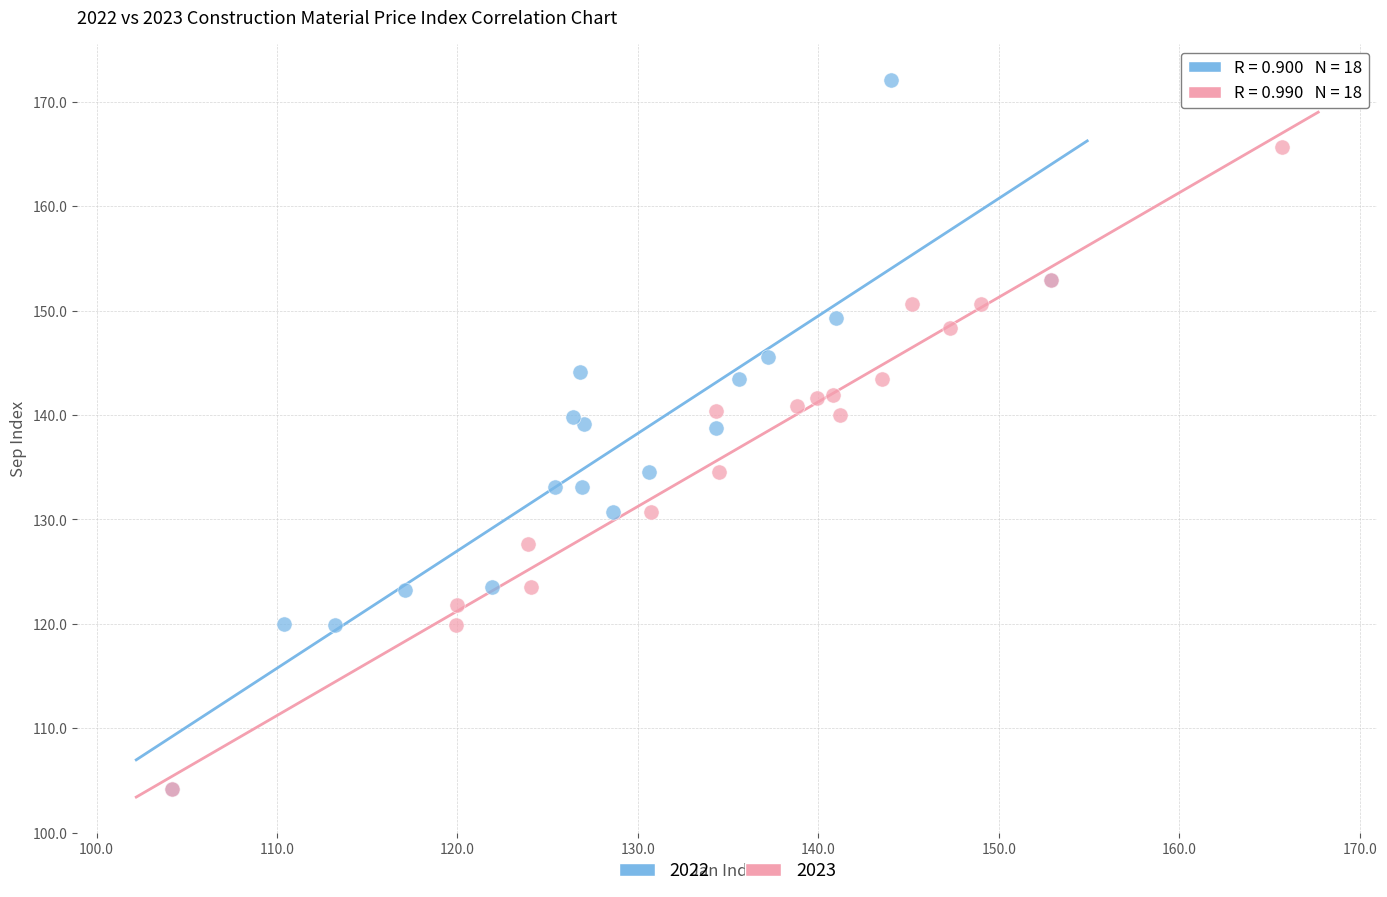

Which series reaches the maximum Y coordinate?

2022